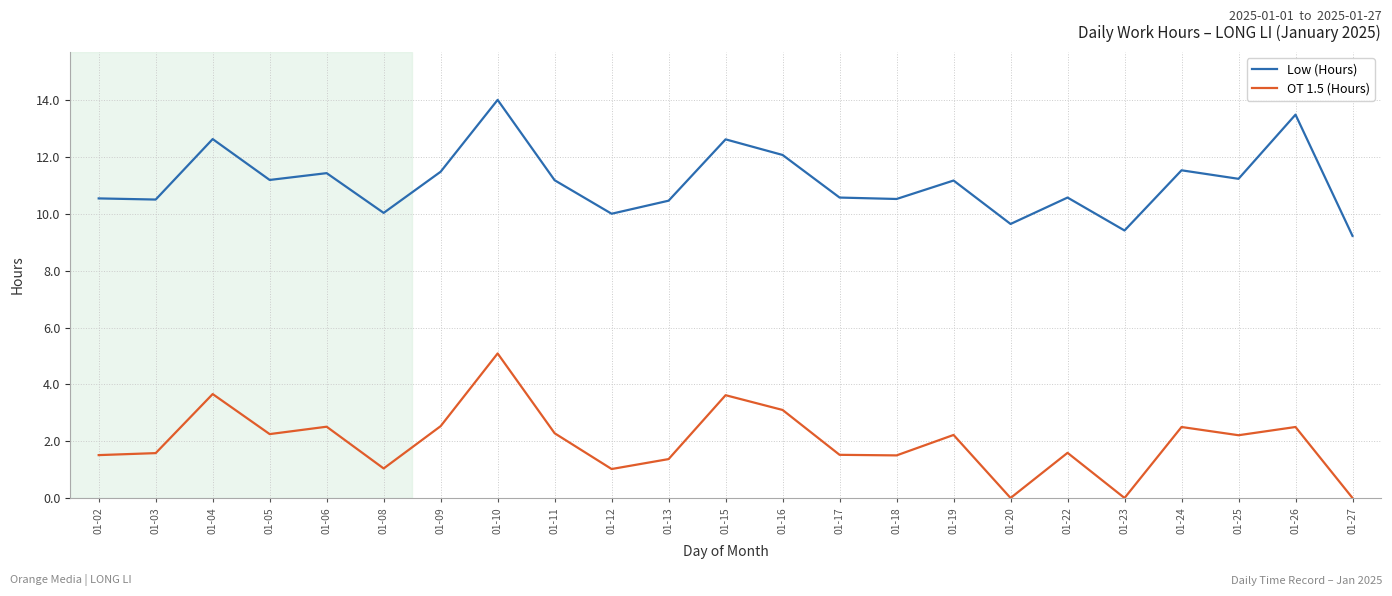

What is the spread (max minus min) of values at 01-18?

9.0